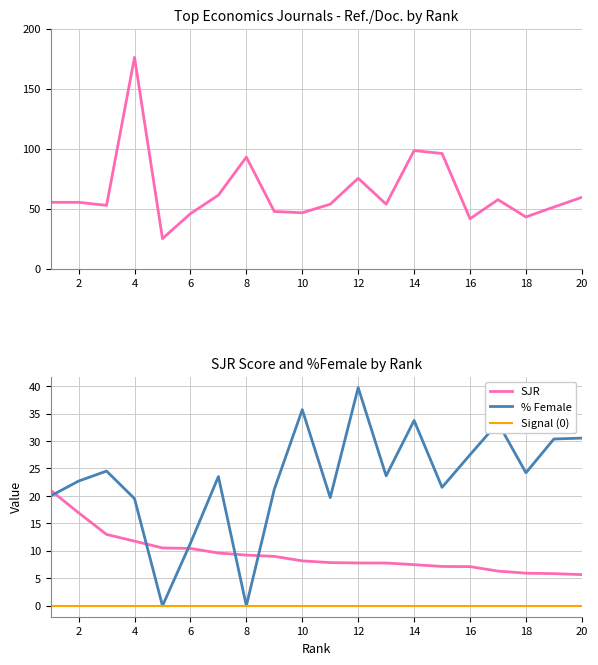

How many lines are shown in the chart?

4